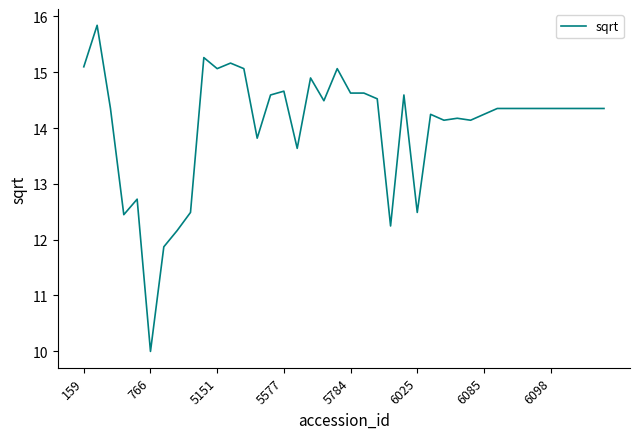

What is the difference between the maximum and minimum values?

5.8